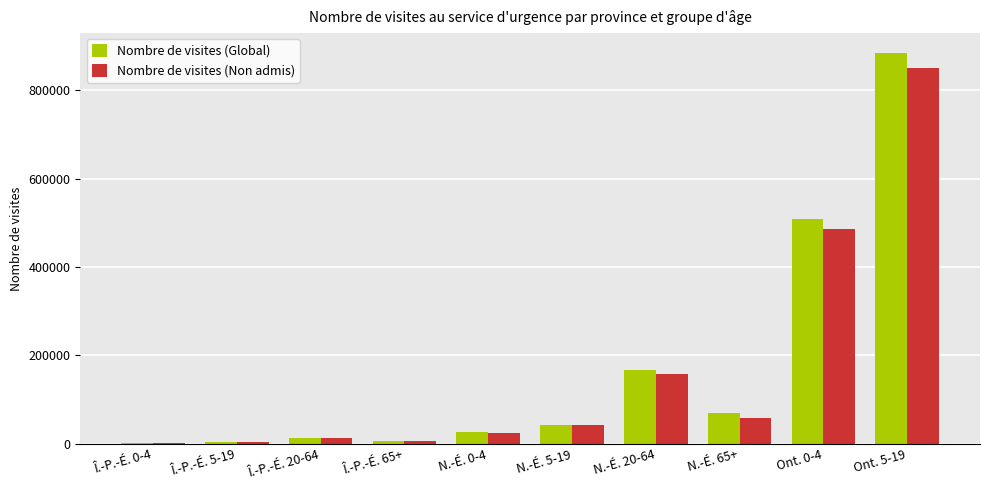

At which category is the sum across all series the highest?

Ont. 5-19